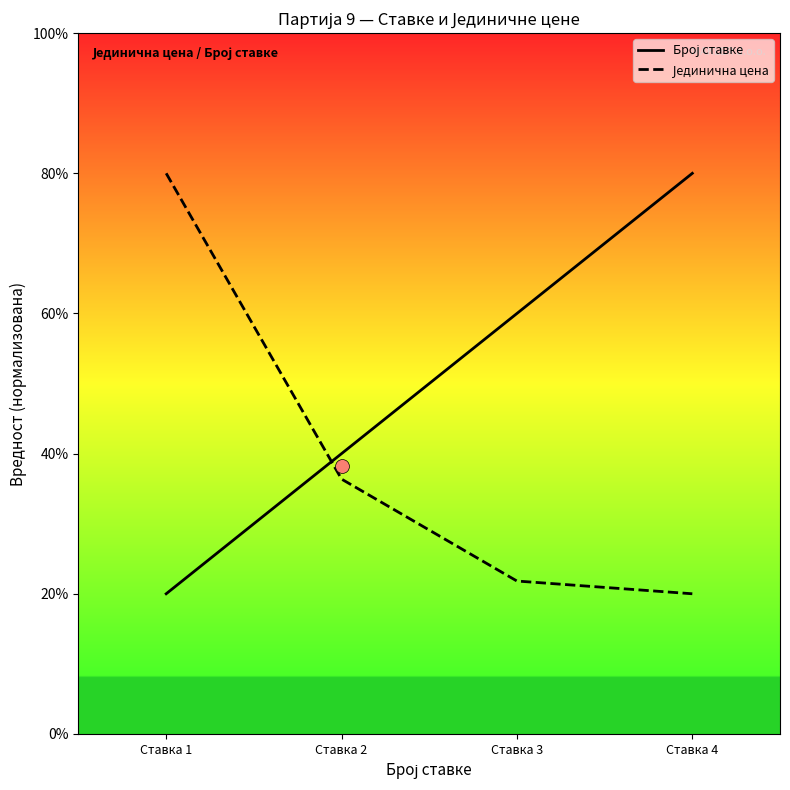

Is the value of Број ставке at Ставка 3 greater than the value of Јединична цена at Ставка 2?

Yes